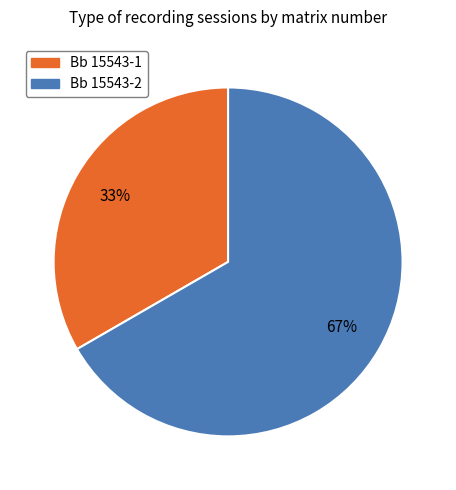

How many segments does this pie chart have?

2